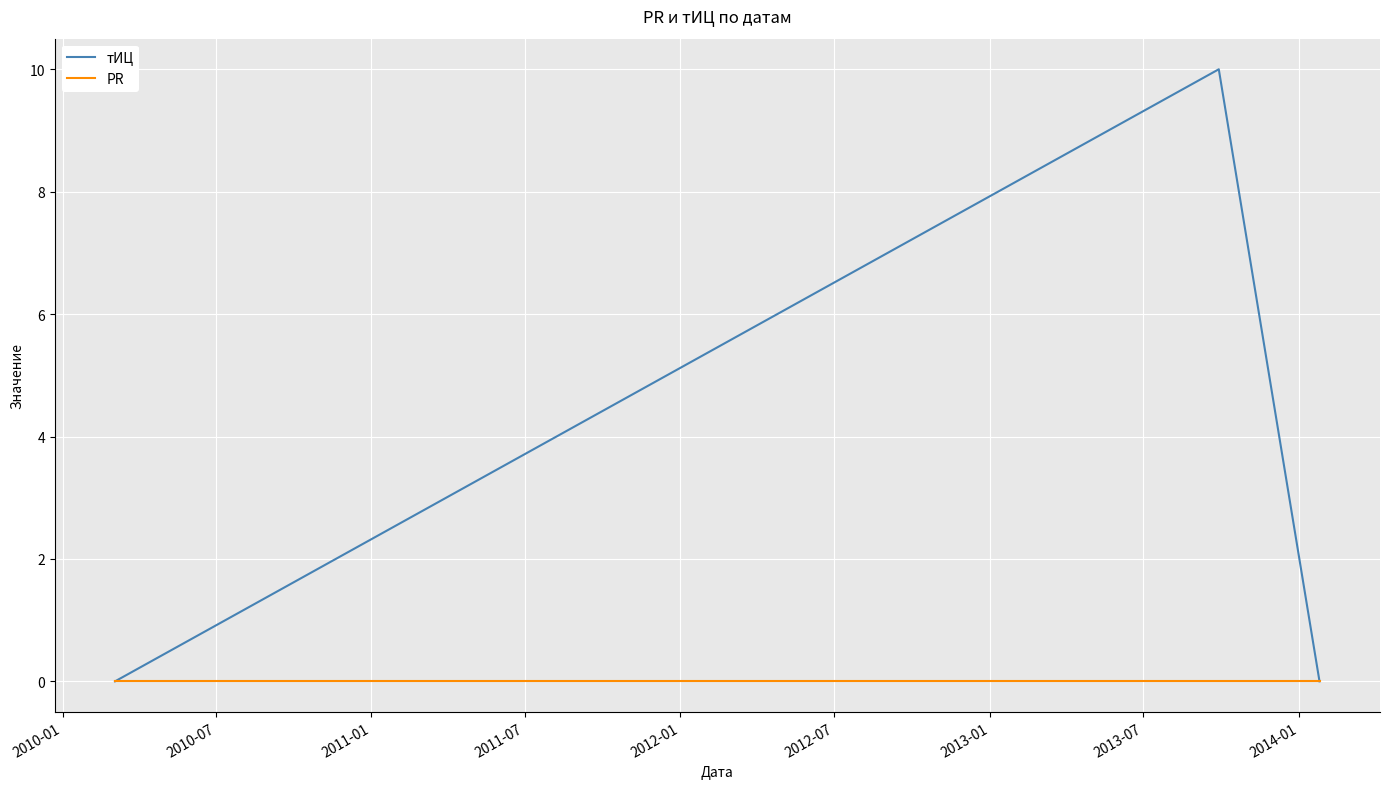

What is the difference between the maximum and minimum values in the тИЦ series?

10